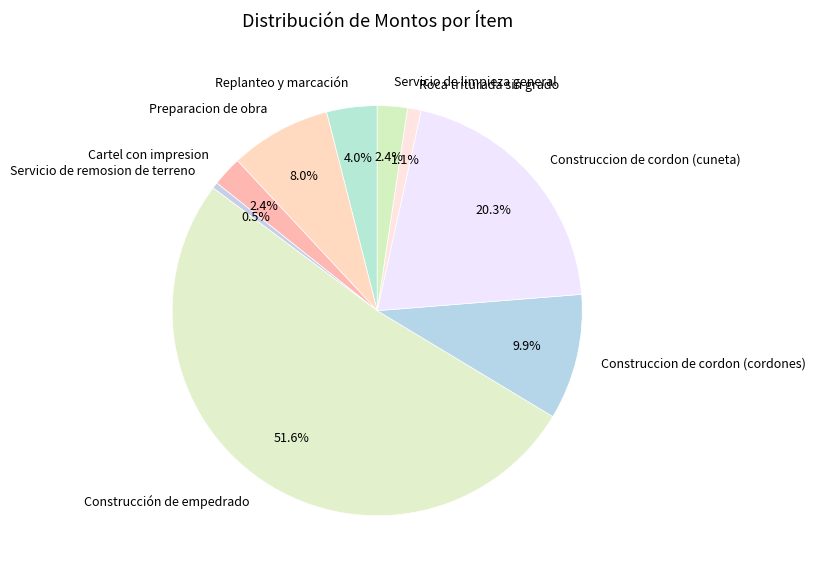

To the nearest percent, what is the combined percentage of Construccion de cordon (cordones) and Replanteo y marcación?

14%